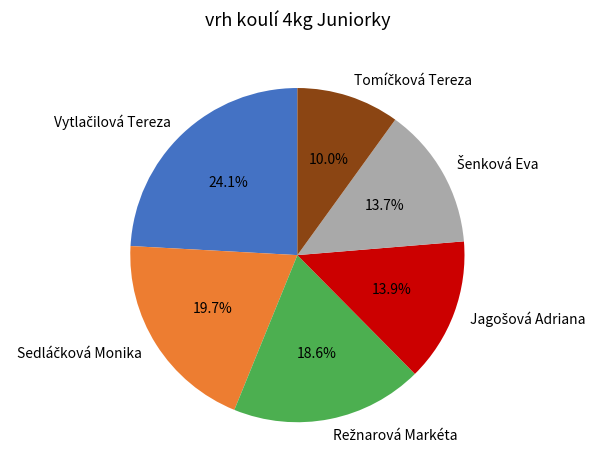

Does any single category account for the majority?

No